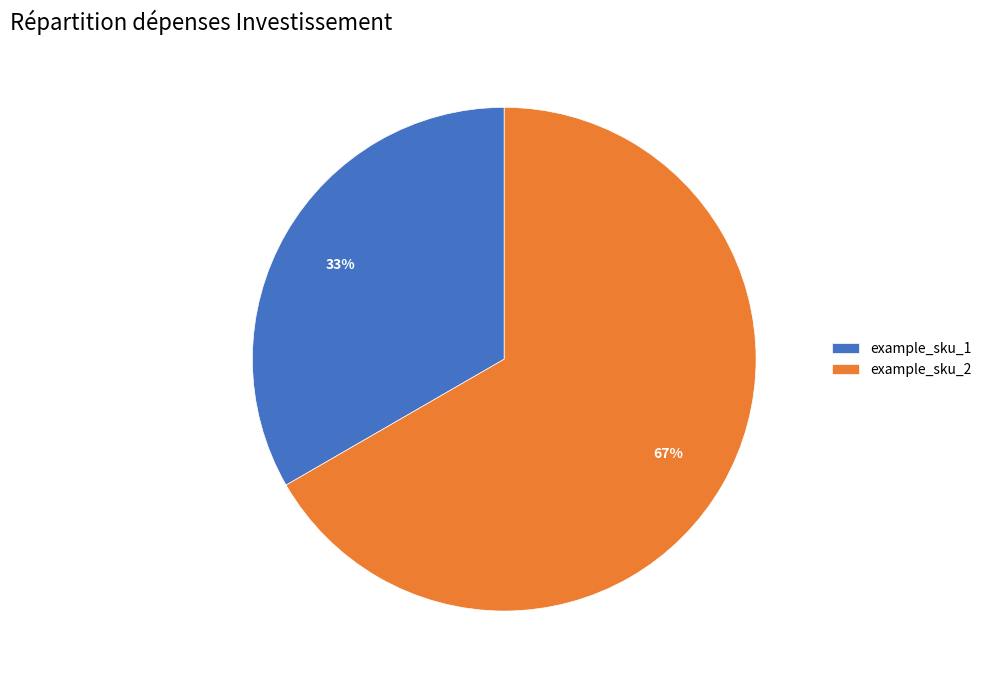

Combined, do example_sku_2 and example_sku_1 account for over 50%?

Yes